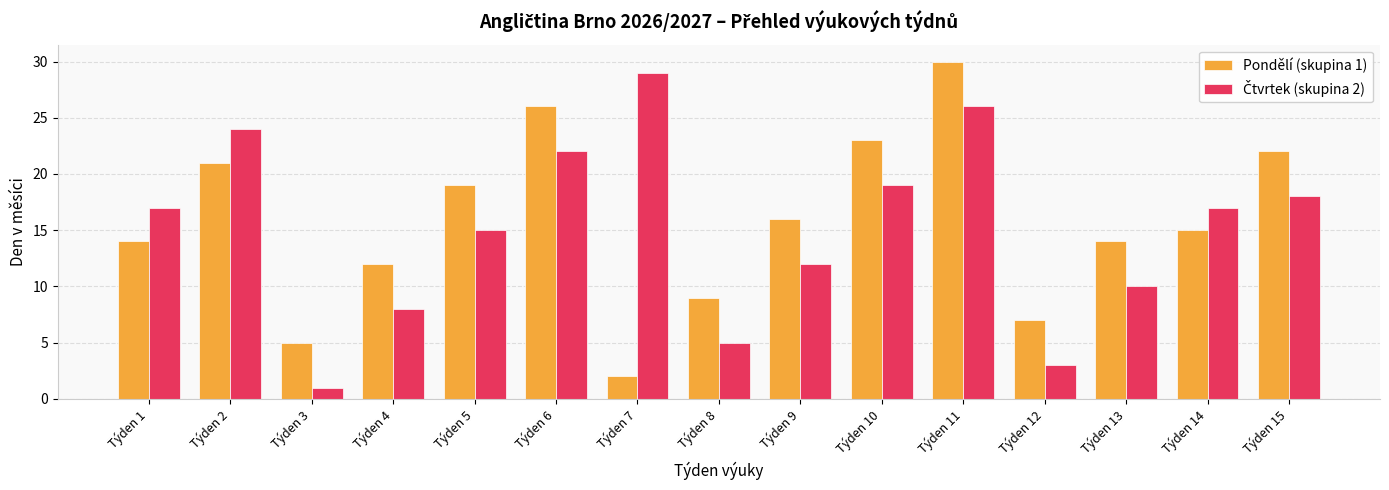

Is it true that Pondělí (skupina 1) equals 19 at Týden 5?

True